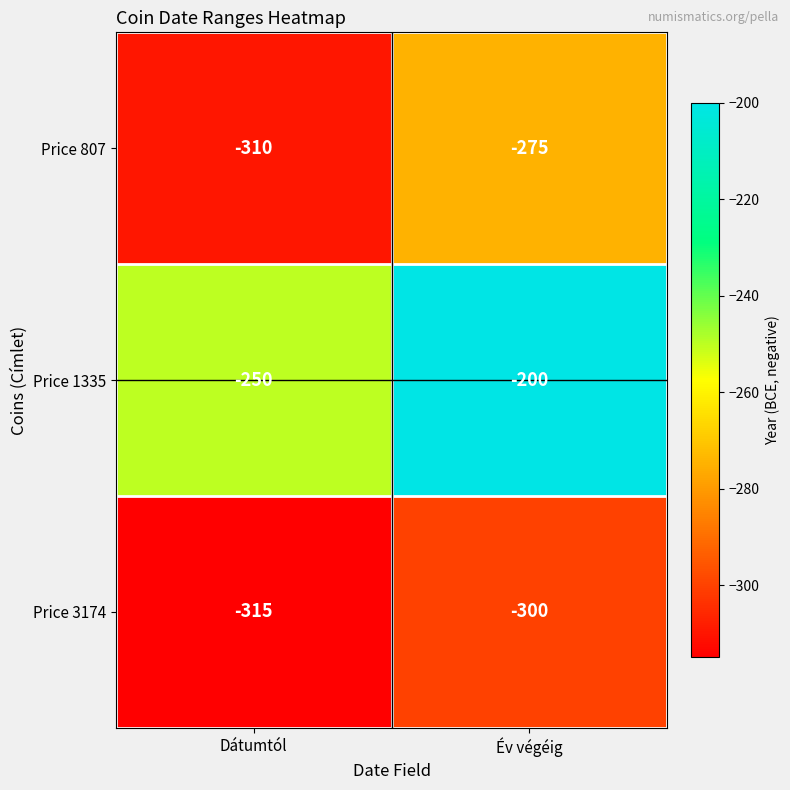

At which label does Price 3174 reach its minimum?

Dátumtól